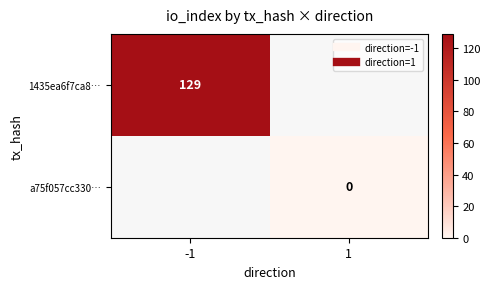

The 1435ea6f7ca8… series shows 37.6 at -1. True or false?

False